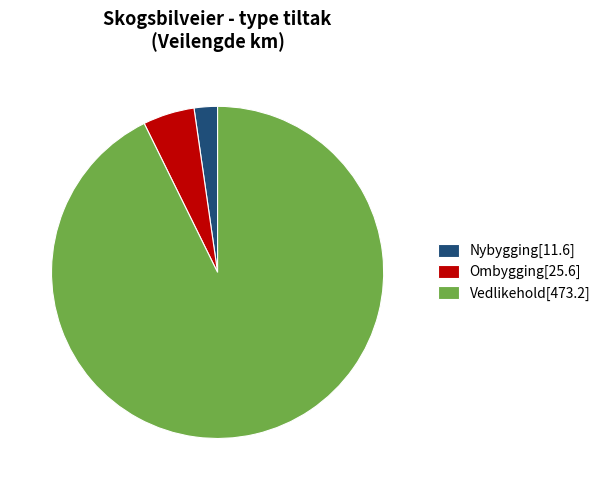

True or false: Nybygging accounts for 2% of the total.

True